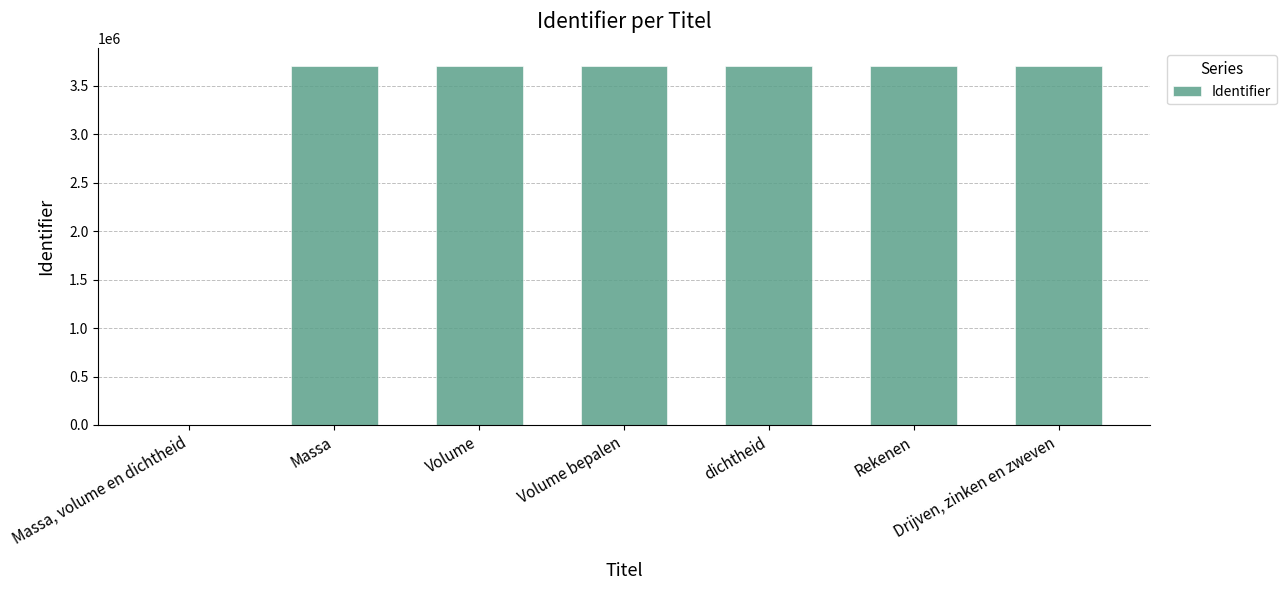

Approximately how many times larger is the value at Rekenen compared to dichtheid?

1.0